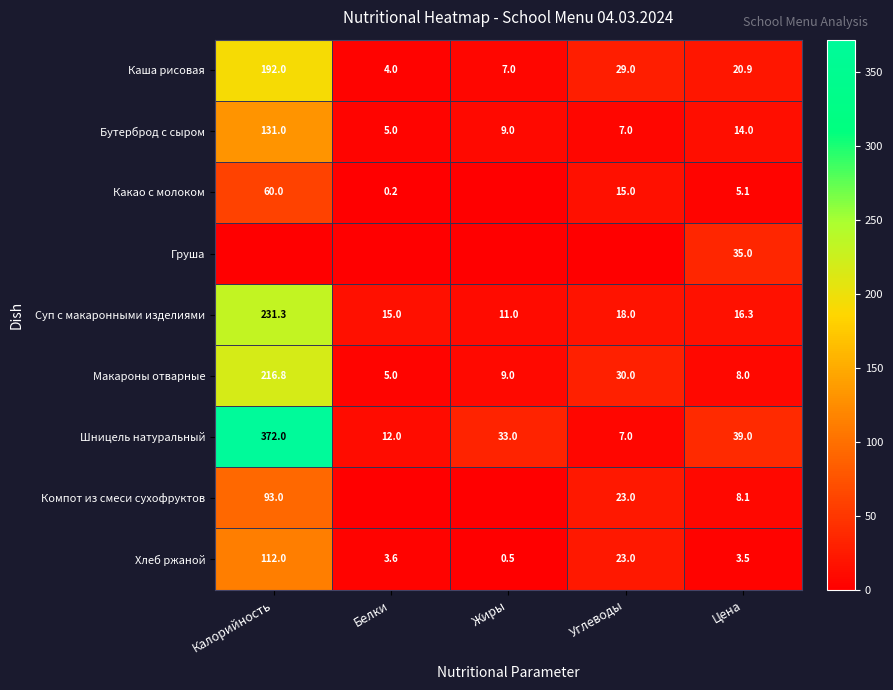

The value of Бутерброд с сыром at Жиры is 6.3. True or false?

False